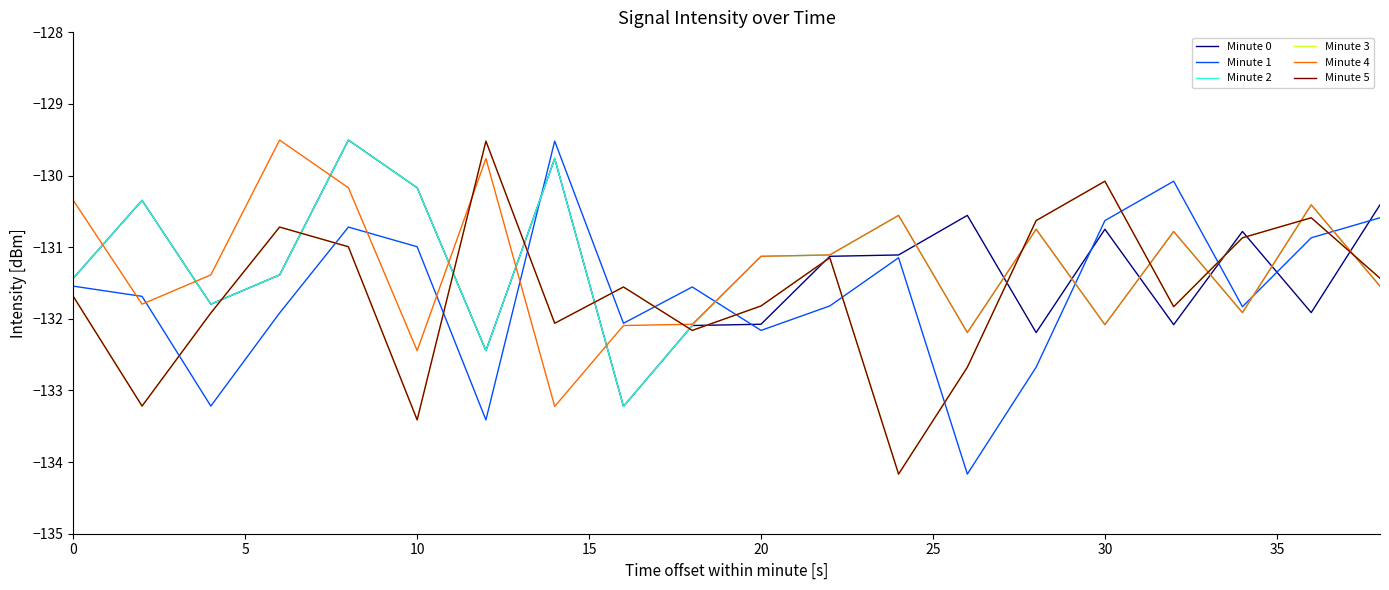

True or false: Minute 5 has more than 0 points higher than both neighbors.

True